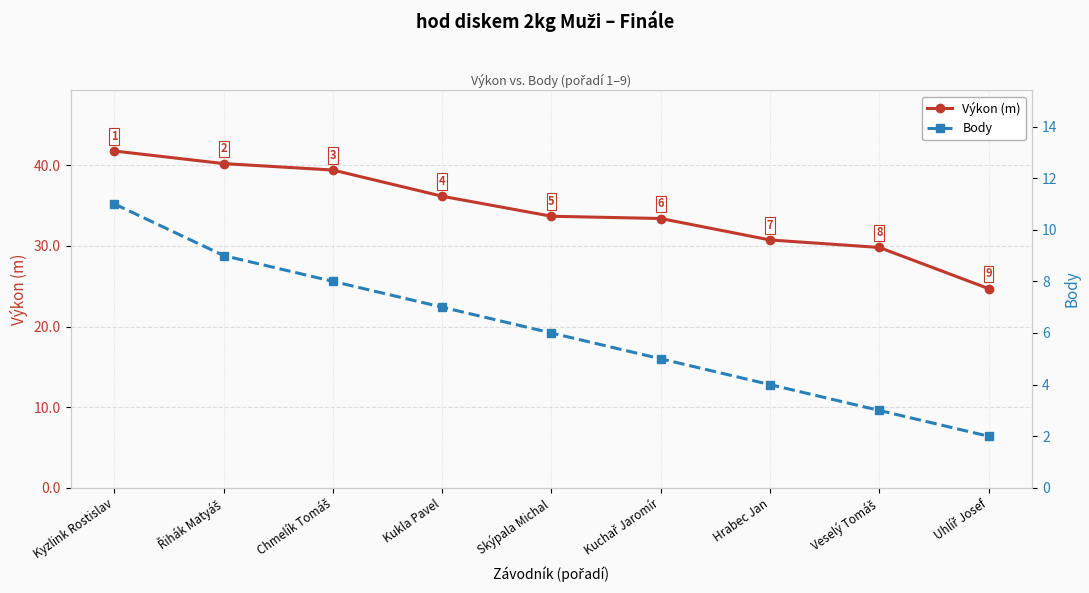

What are all the series names shown in the legend?

Výkon (m), Body